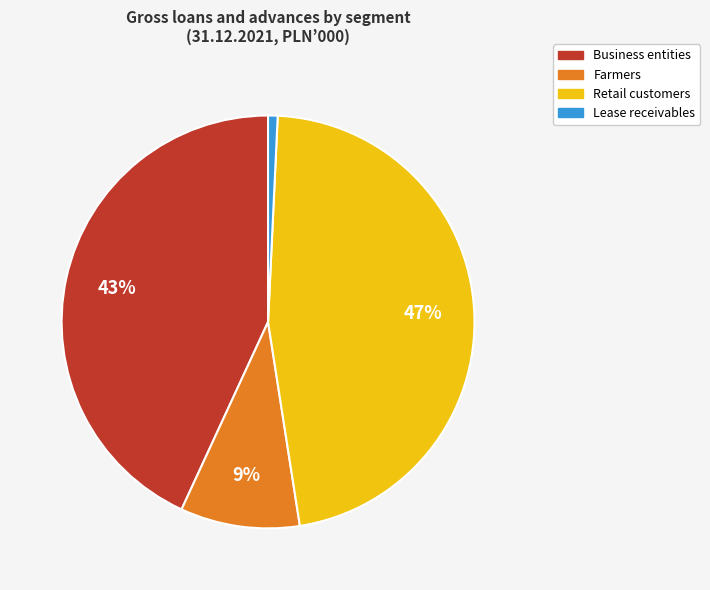

Which slice is the largest?

Retail customers